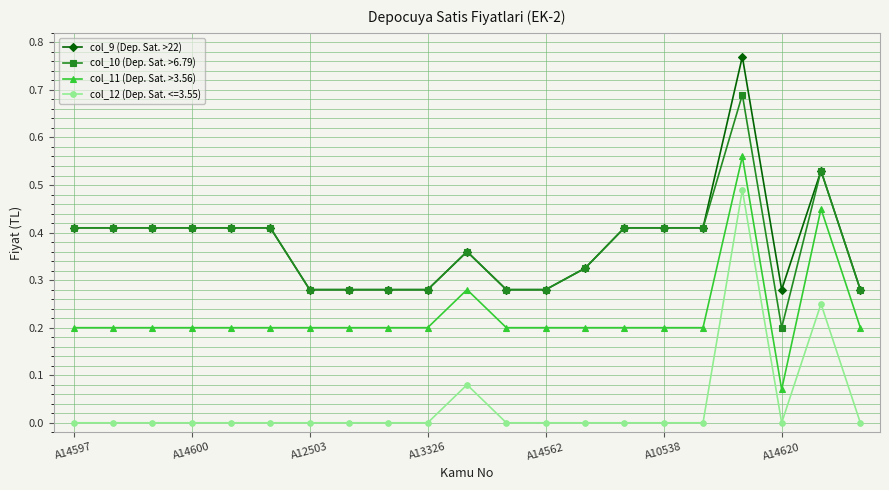

True or false: col_11 (Dep. Sat. >3.56) and col_10 (Dep. Sat. >6.79) intersect in this chart.

False